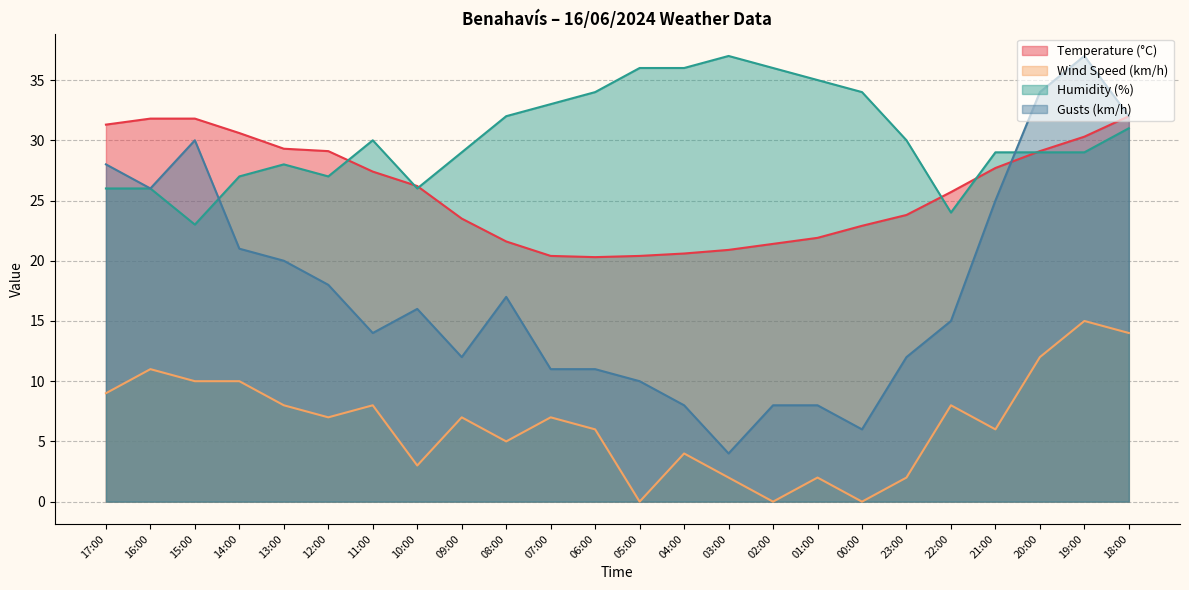

Is the value of Temperature (°C) at 09:00 greater than the value of Gusts (km/h) at 09:00?

Yes